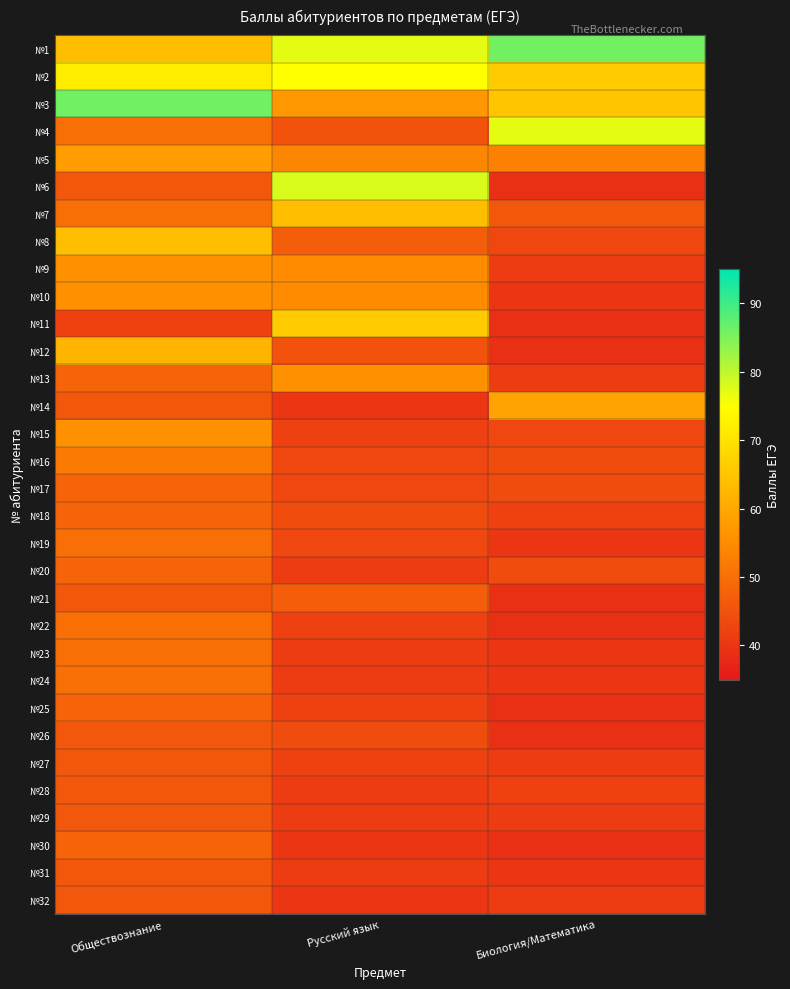

Which has a higher value, Русский язык or Обществознание?

Русский язык